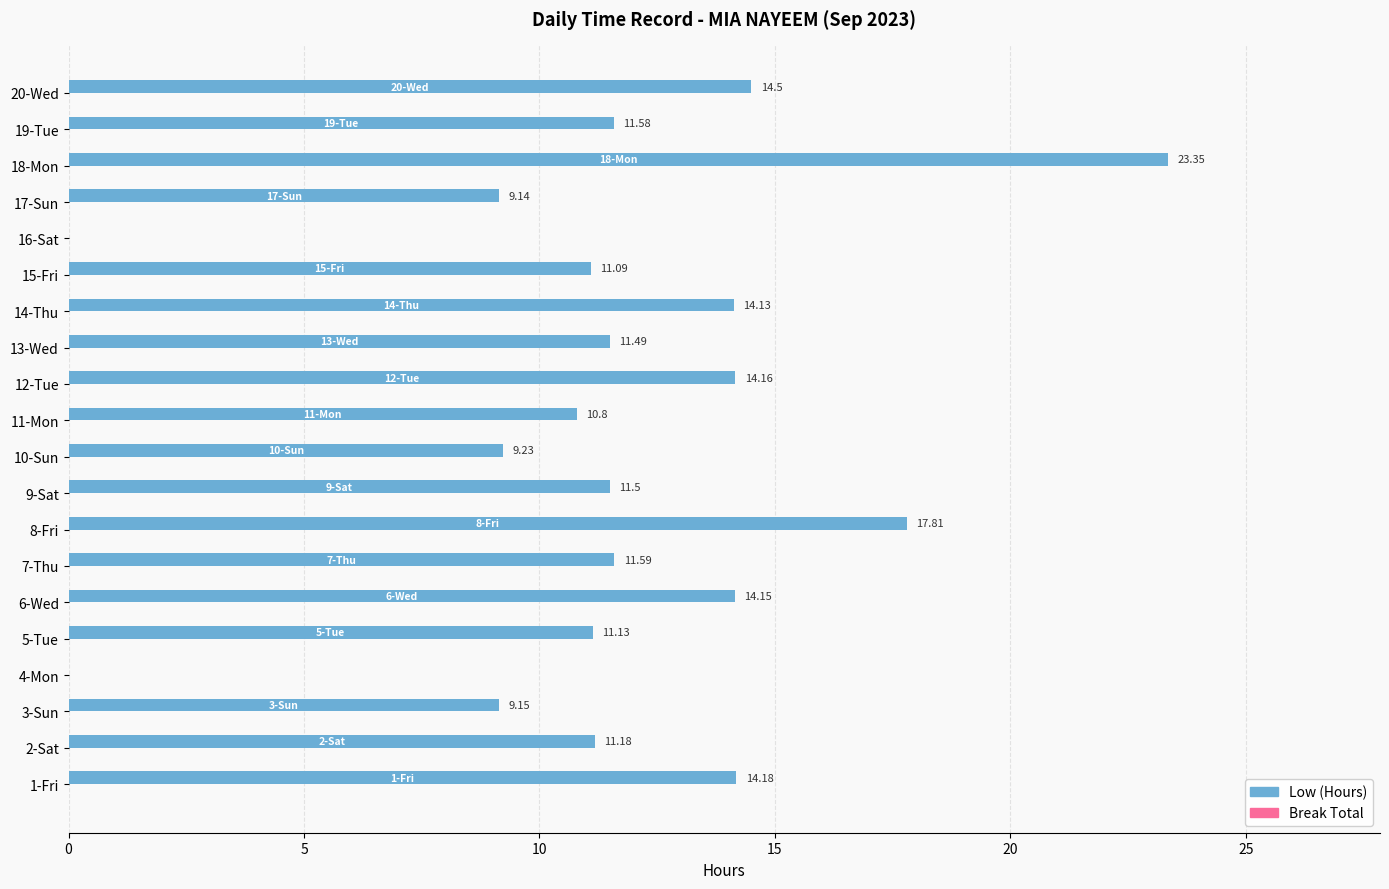

Which has a higher value, 2-Sat or 6-Wed?

6-Wed